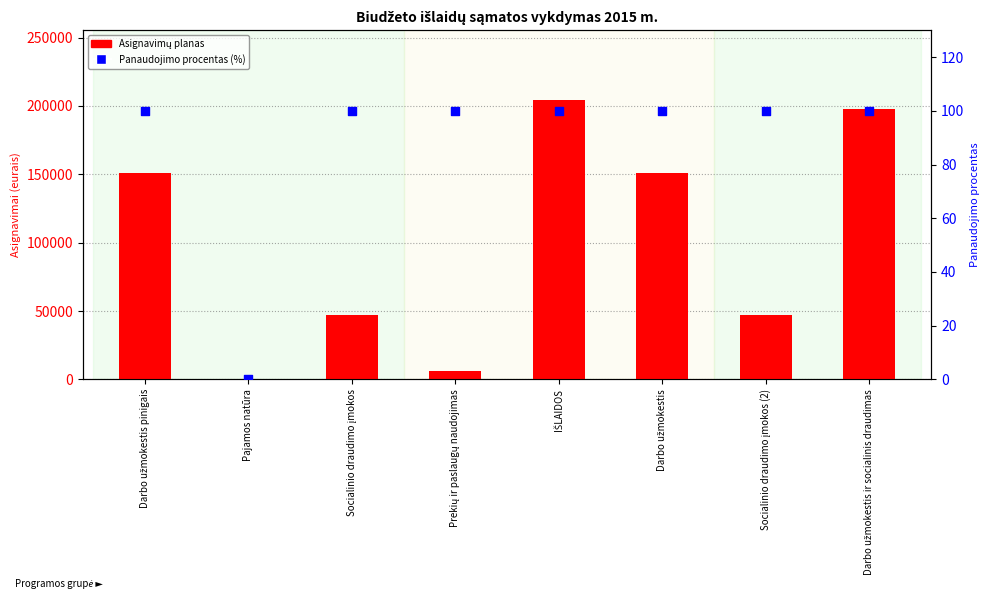

Which series contains the lowest Y value?

Asignavimų planas